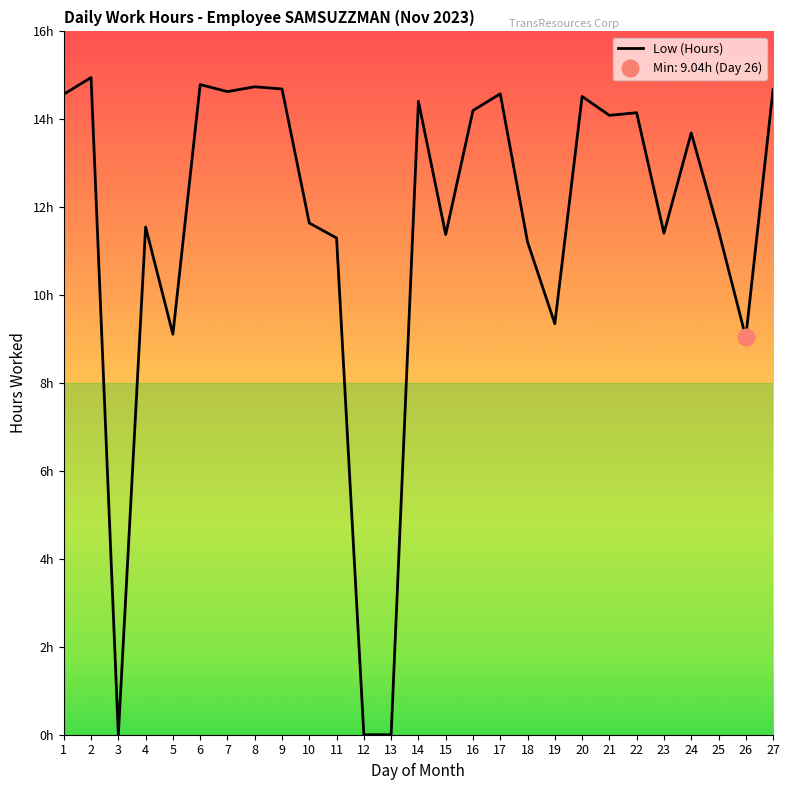

What is the value of the 9th point from the left?

14.7